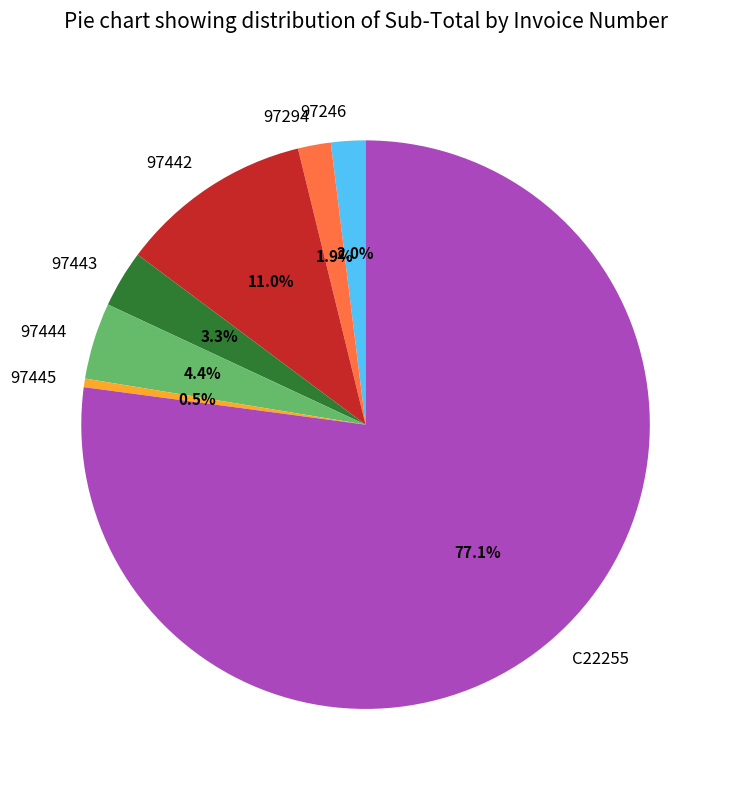

To the nearest percent, what percentage of the pie is C22255?

77%